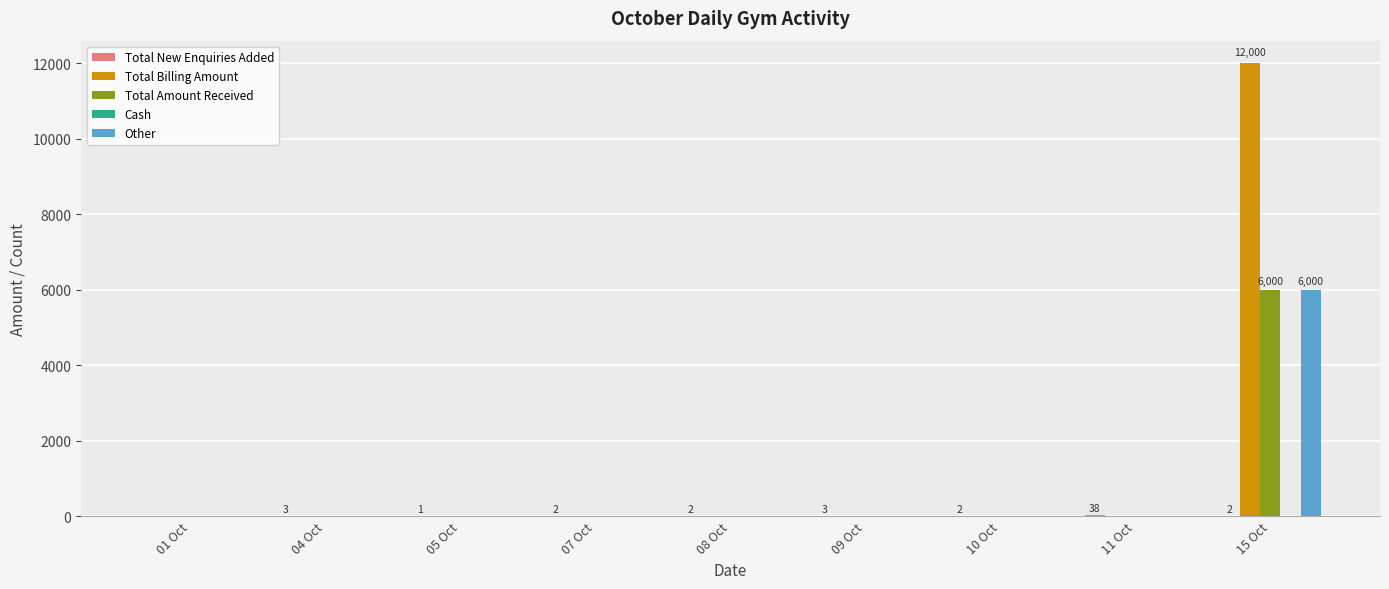

The value of Total Amount Received at 11 Oct is 2437. True or false?

False